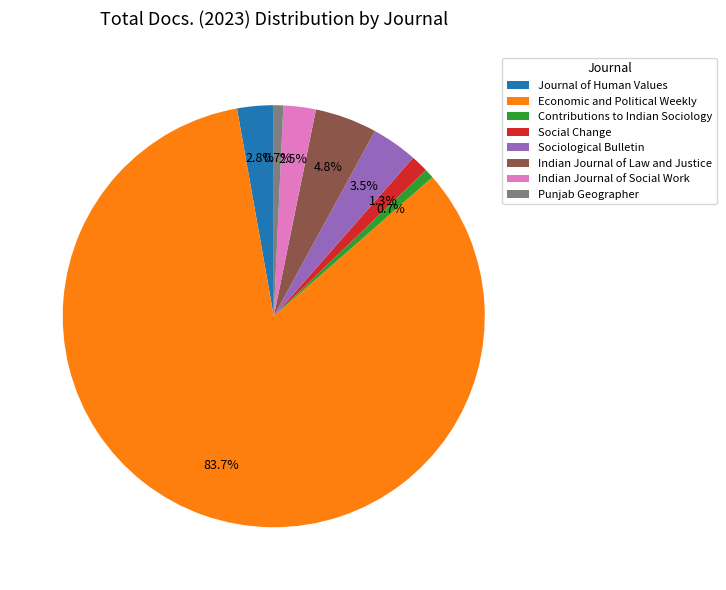

Which category has the biggest portion of the pie?

Economic and Political Weekly